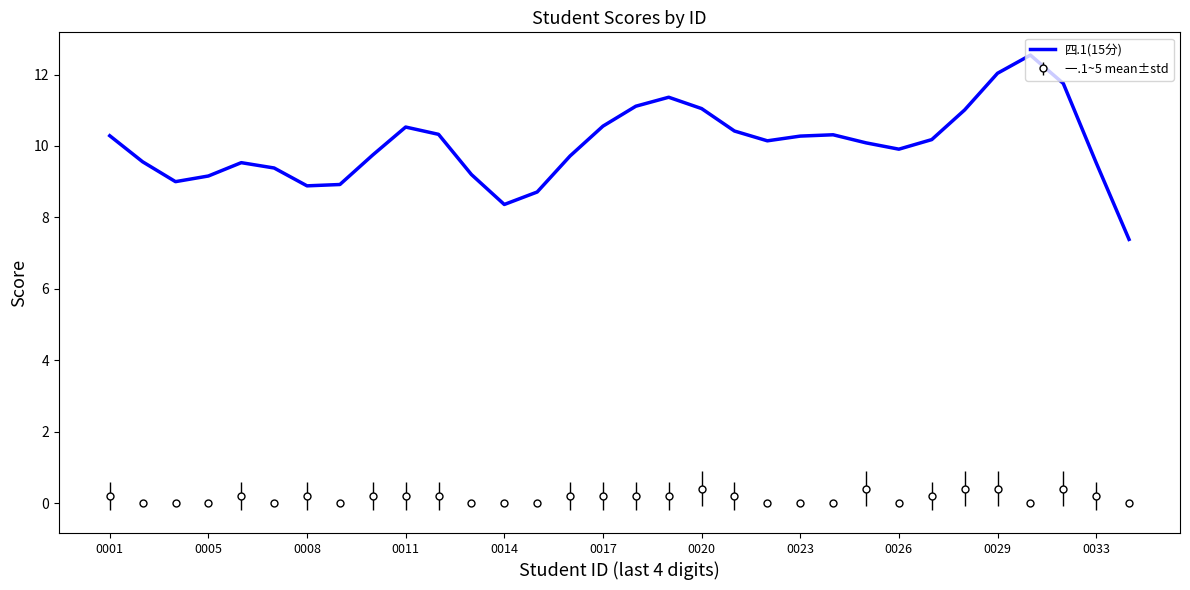

Rank the series by their average value, from lowest to highest.

一.1~5 mean±std, 四.1(15分)